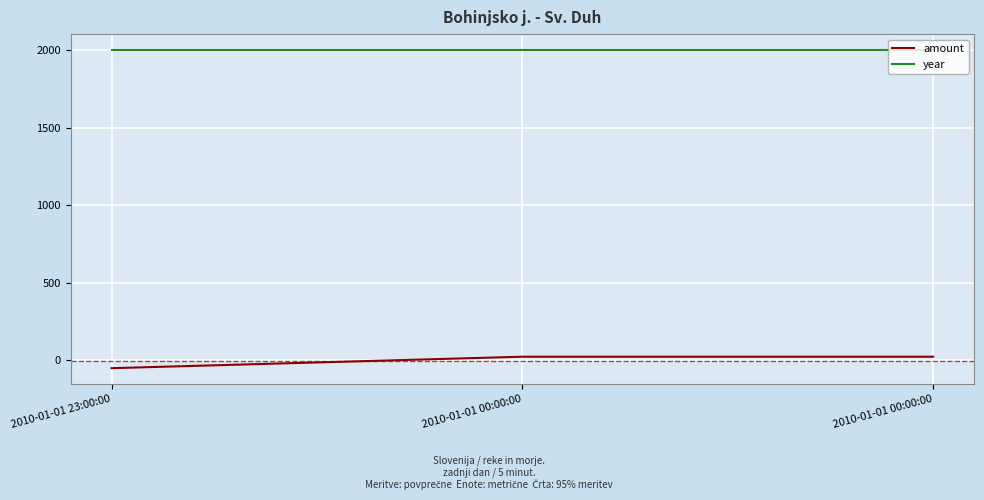

How many values in the amount series exceed 23?

2